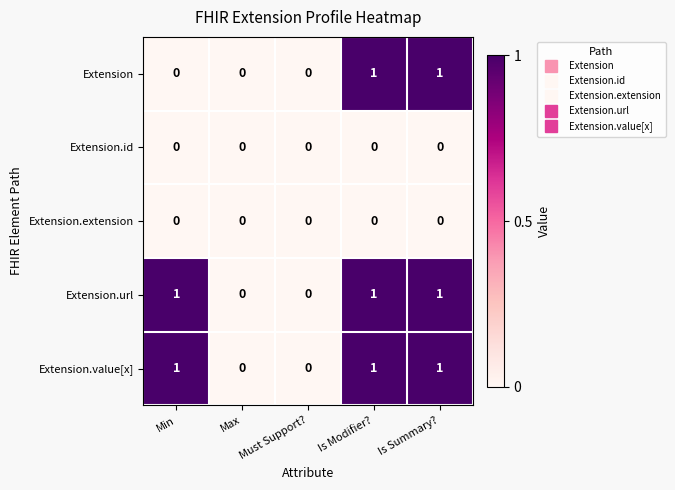

Is the value of Extension.extension at Is Modifier? greater than the value of Extension.url at Is Summary??

No